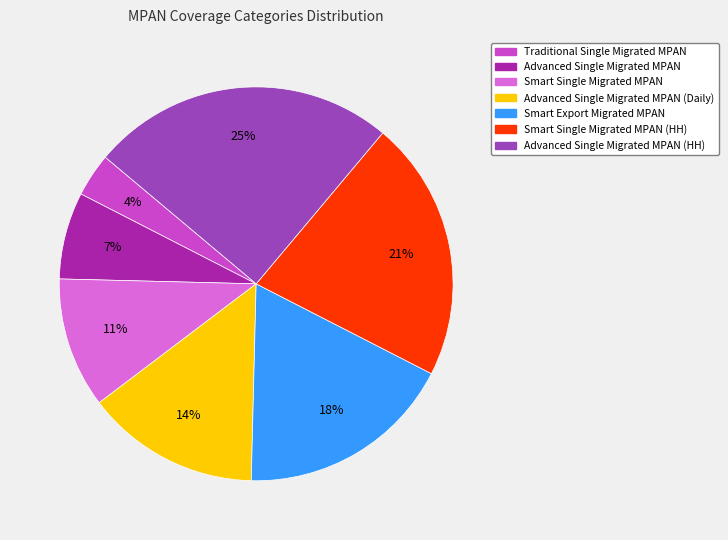

What percentage is the Advanced Single Migrated MPAN slice, to the nearest percent?

7%